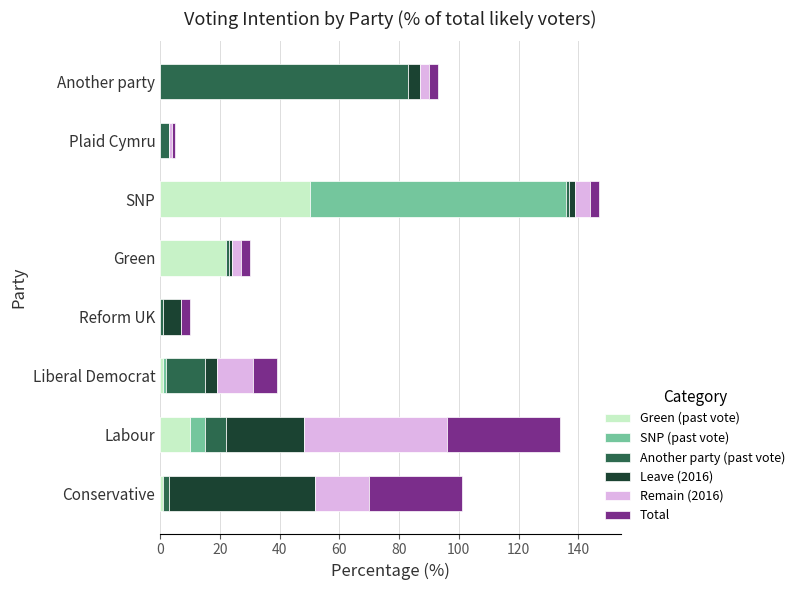

True or false: Green (past vote) has a value of 17 at Labour.

False